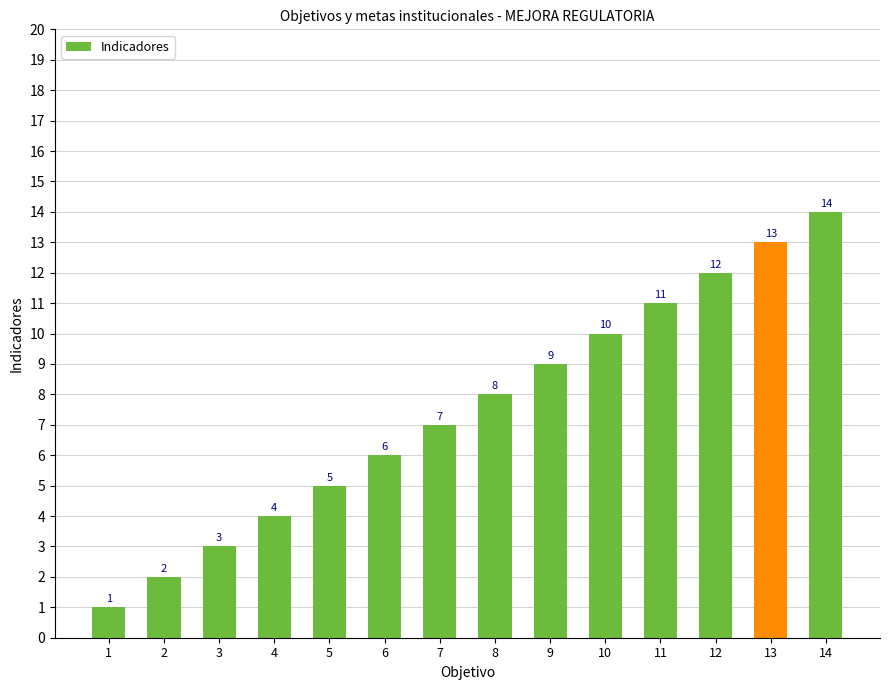

What is the maximum value shown in the chart?

14